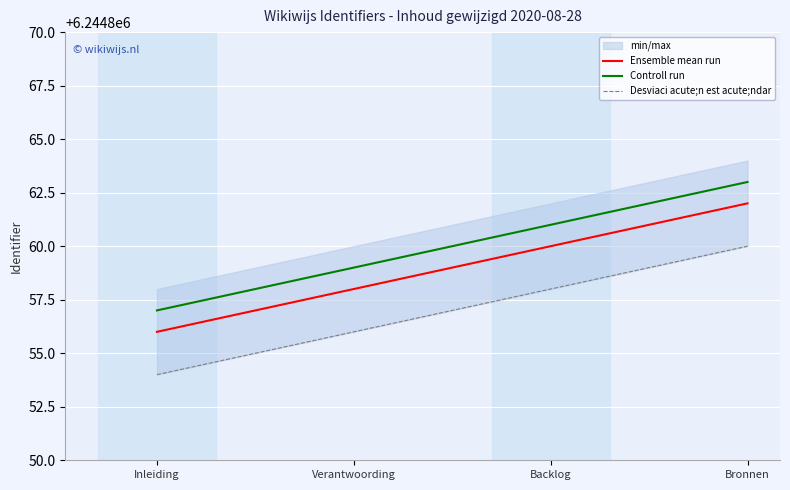

Is it true that Desviaci acute;n est acute;ndar equals 9336818 at Inleiding?

False